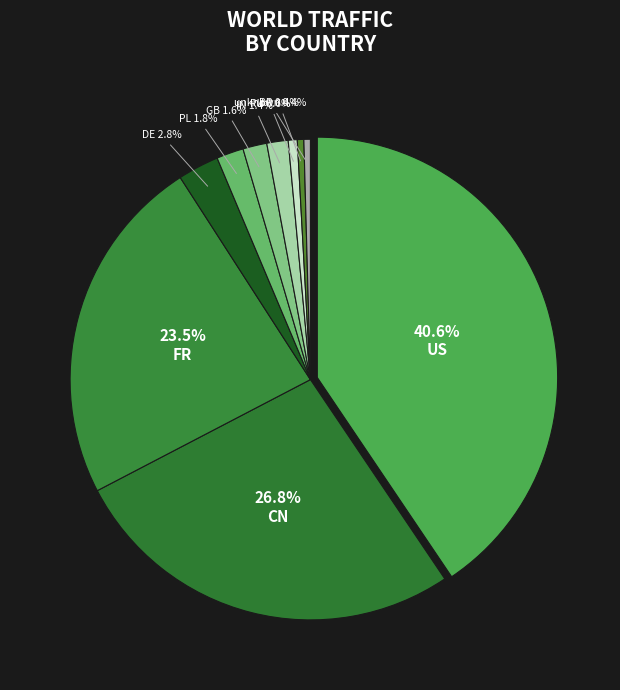

Combined, what portion of the pie is GB and PL?

3.4%